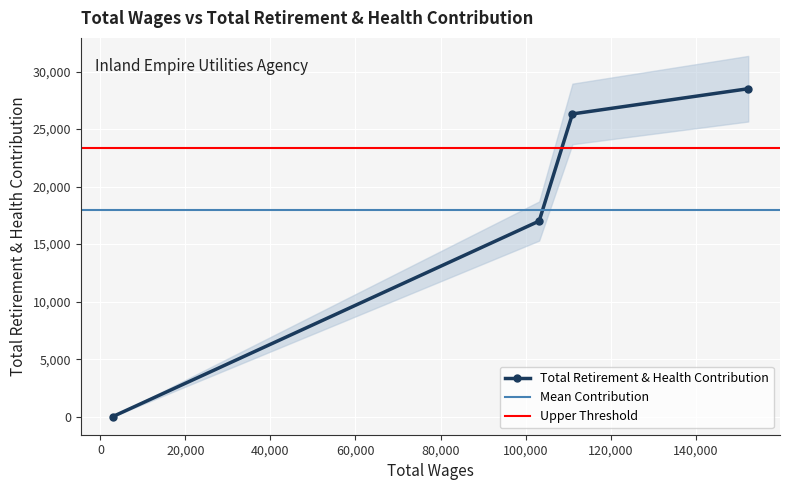

Which label corresponds to the largest value in the chart?

152372.0